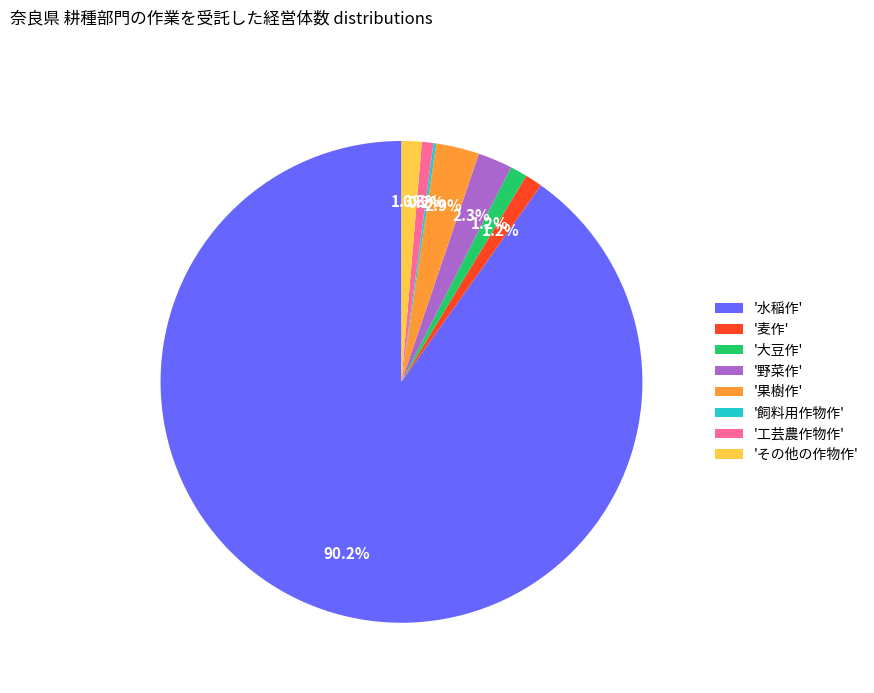

What is the majority slice?

'水稲作'